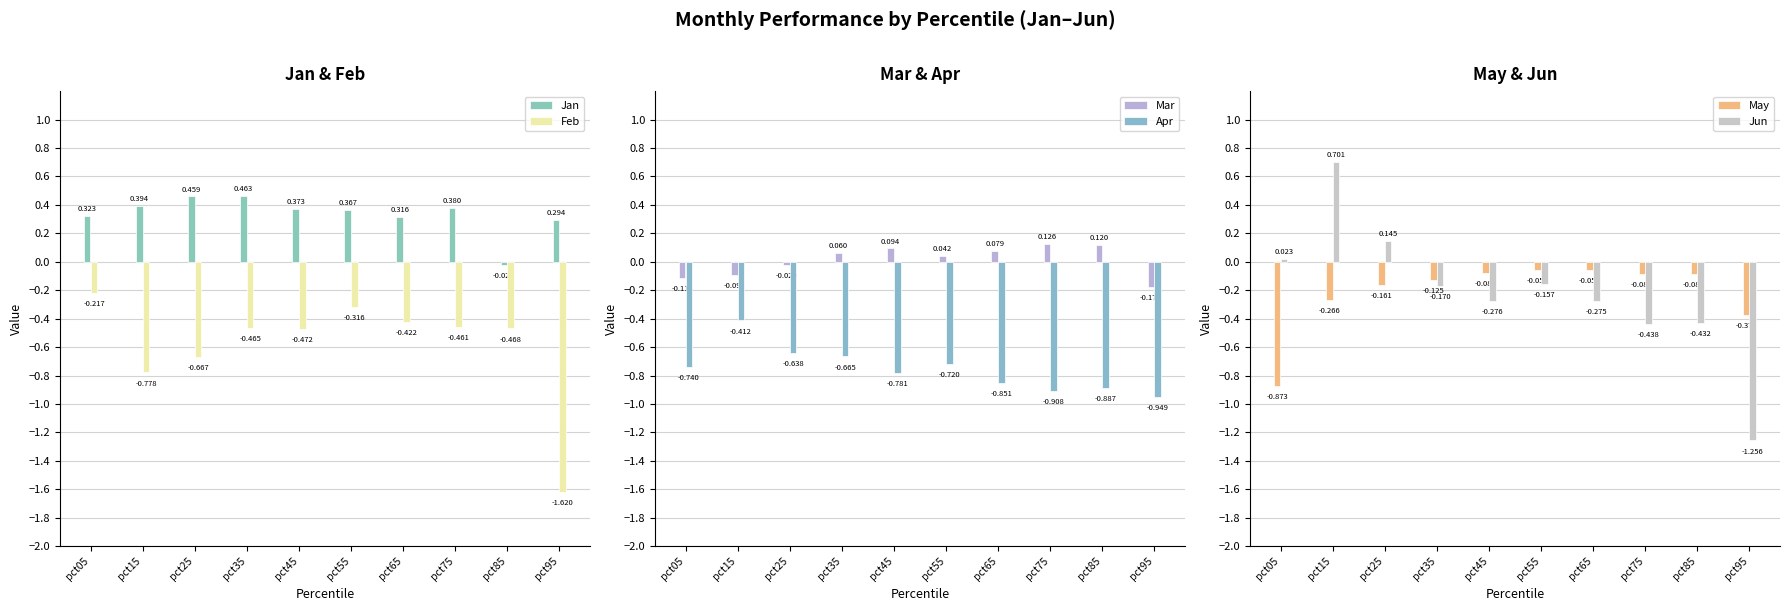

What are all the series names shown in the legend?

Jan, Feb, Mar, Apr, May, Jun